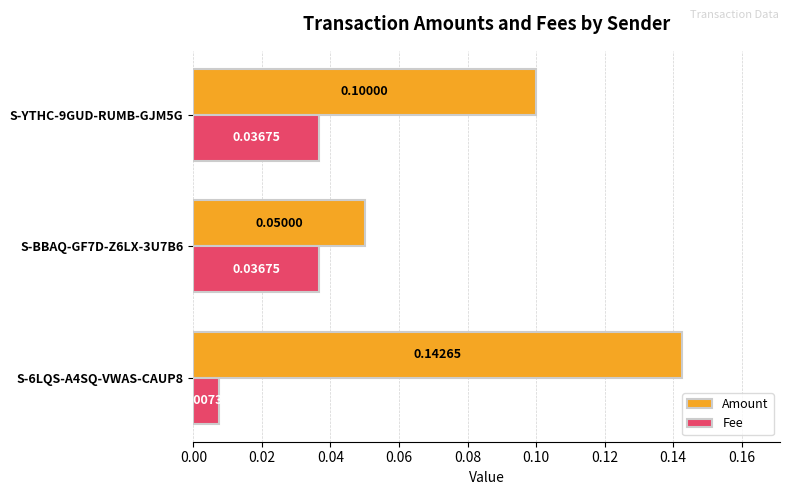

At which category is the sum across all series the highest?

S-6LQS-A4SQ-VWAS-CAUP8